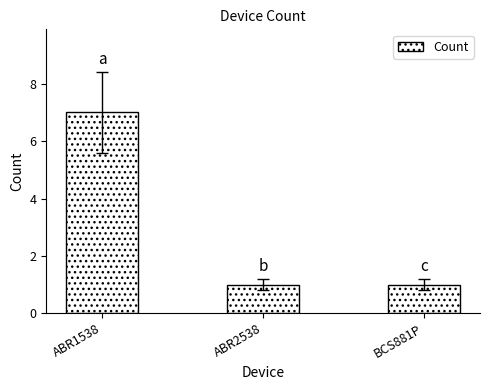

Is it true that the value at BCS881P is 1?

True